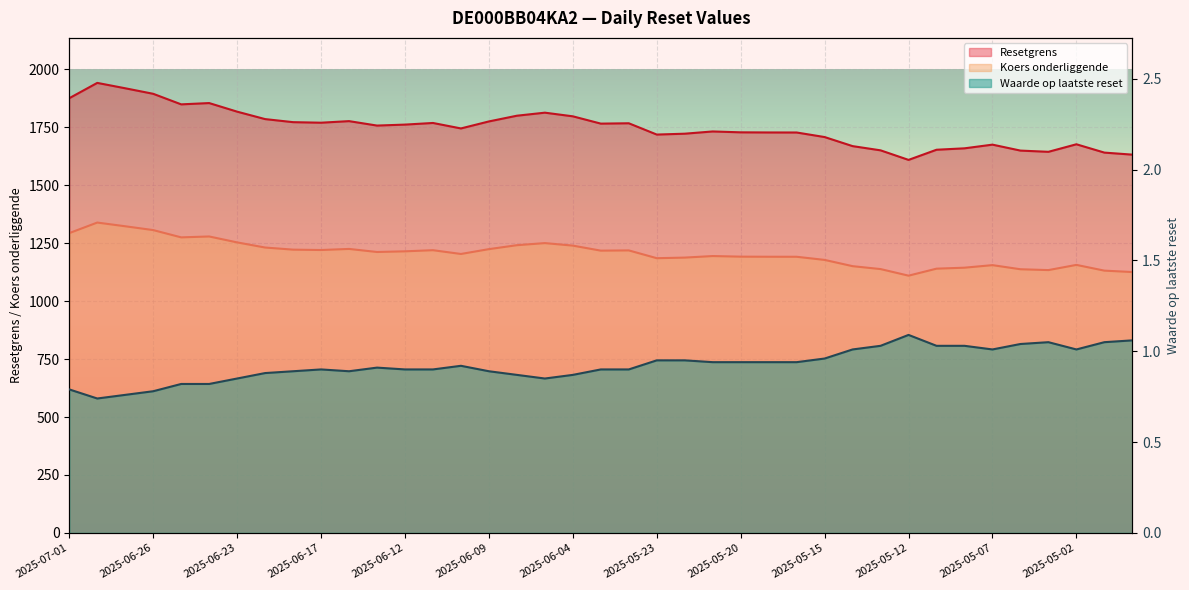

At which category is the sum across all series the highest?

2025-06-30